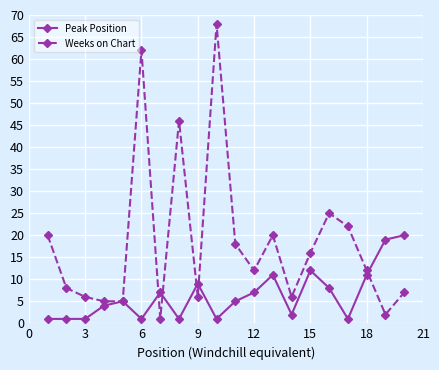

Rank the series by their maximum value, from highest to lowest.

Weeks on Chart, Peak Position